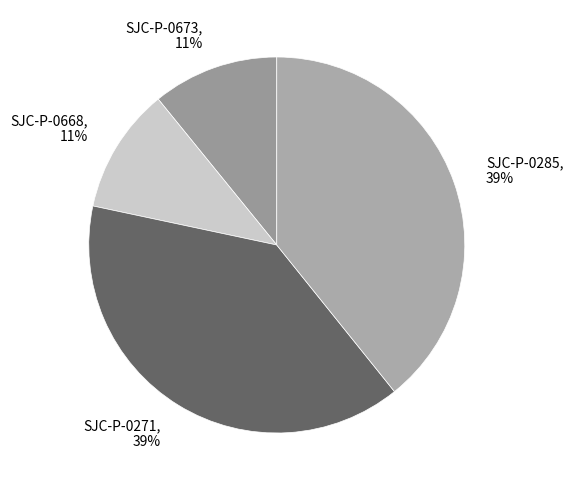

Which has a higher value, SJC-P-0673, 11% or SJC-P-0271, 39%?

SJC-P-0271, 39%